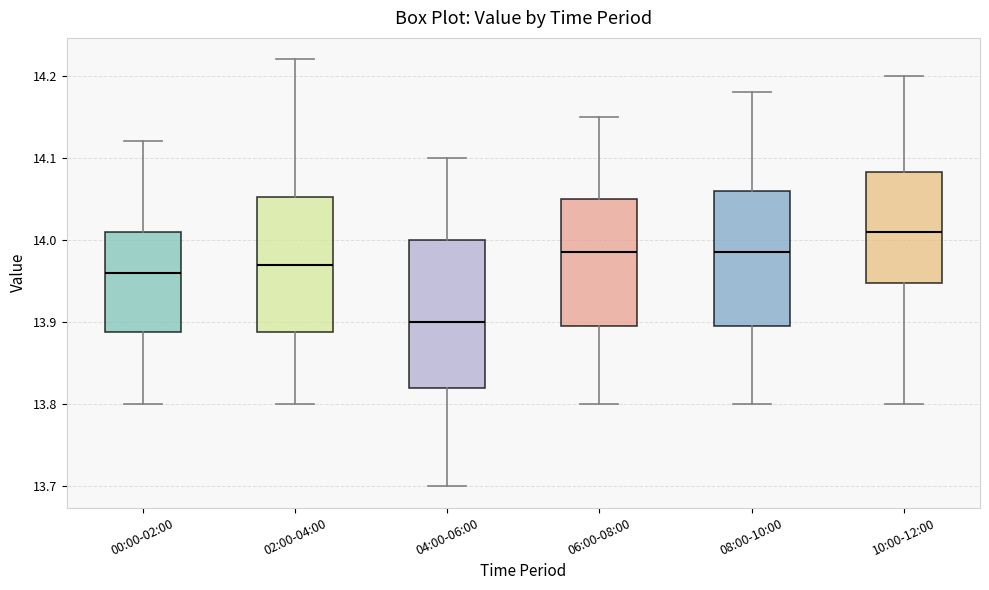

Reading left to right, transcribe this box plot: for each box, give where its median line is, the range the box spans, and where its two whiskers end, as read against the y-axis. The values are not printed on the chart, so give them approximately, as read against the axis.

00:00-02:00: median 13.96, box 13.89 to 14.01, whiskers 13.80 to 14.12
02:00-04:00: median 13.97, box 13.89 to 14.05, whiskers 13.80 to 14.22
04:00-06:00: median 13.90, box 13.82 to 14.00, whiskers 13.70 to 14.10
06:00-08:00: median 13.99, box 13.90 to 14.05, whiskers 13.80 to 14.15
08:00-10:00: median 13.99, box 13.90 to 14.06, whiskers 13.80 to 14.18
10:00-12:00: median 14.01, box 13.95 to 14.08, whiskers 13.80 to 14.20